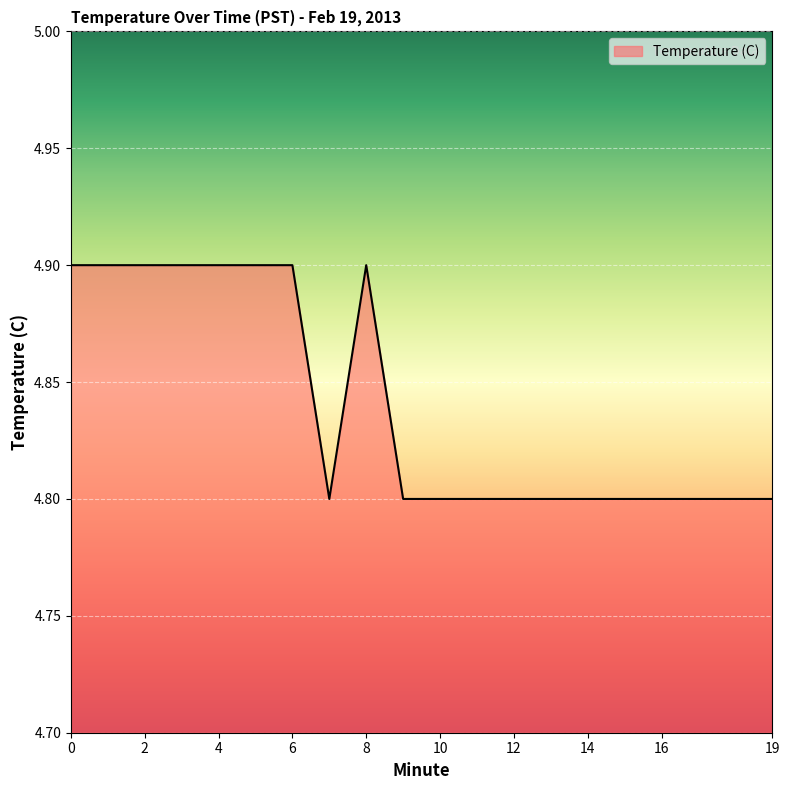

What is the greatest value displayed?

4.9